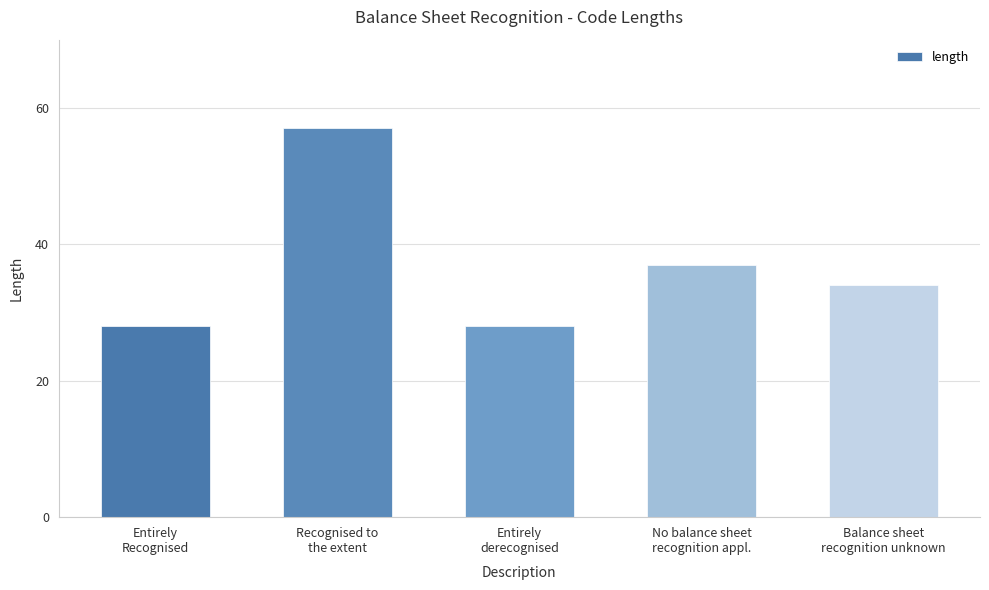

At which label is the value closest to 42?

No balance sheet
recognition appl.